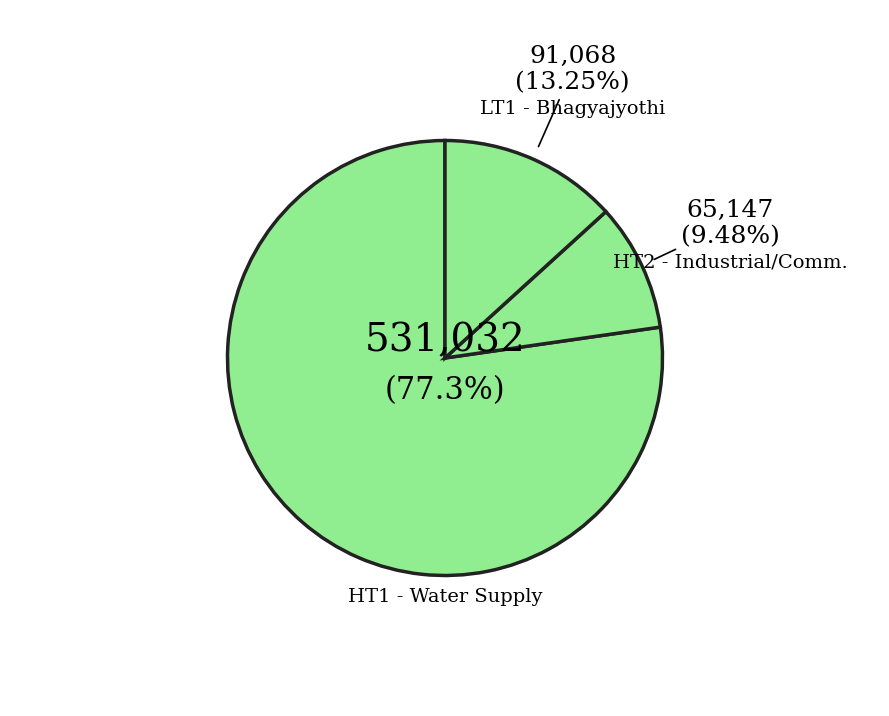

Is it true that HT1 is 88% of the pie?

False